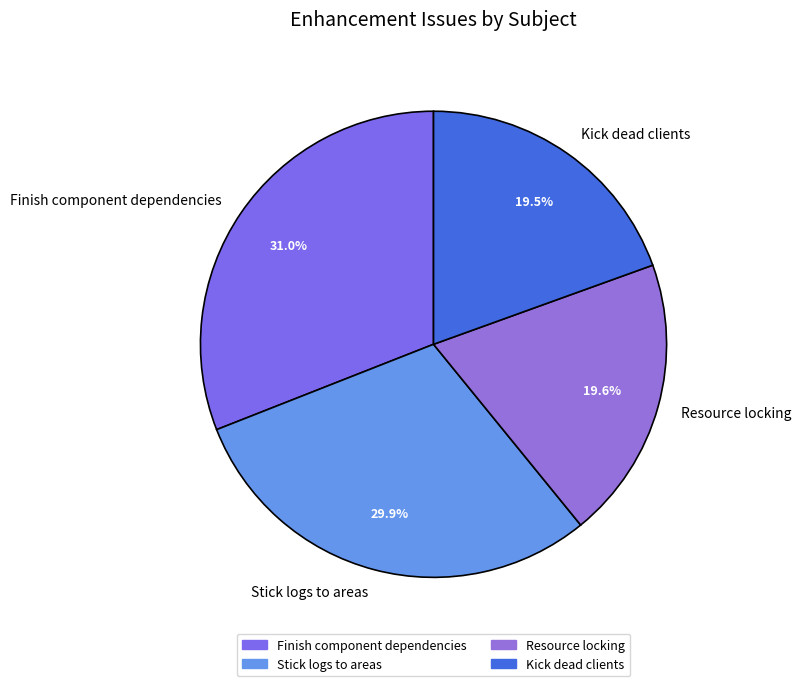

Is the sum of Resource locking and Finish component dependencies greater than half?

Yes